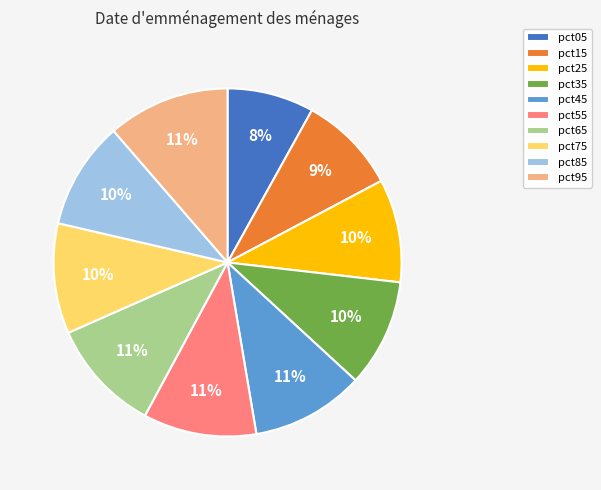

What percentage is the pct25 slice, to the nearest percent?

10%